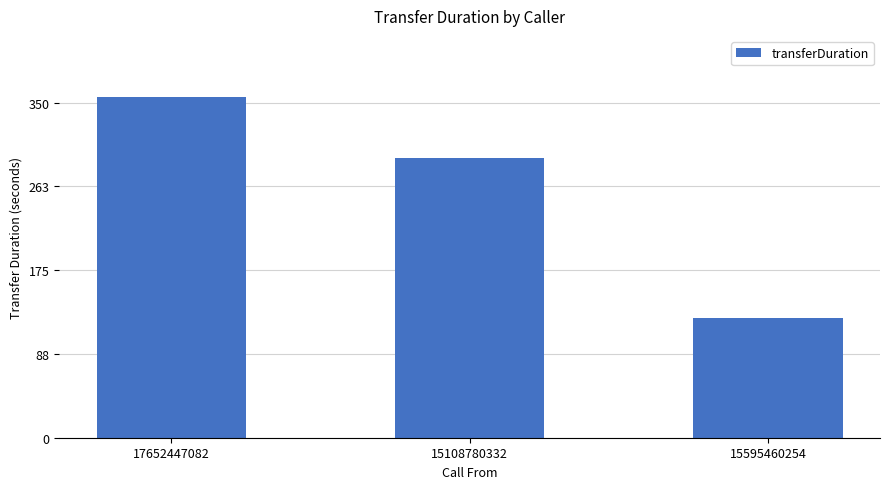

List the labels in order of value, largest first.

17652447082, 15108780332, 15595460254